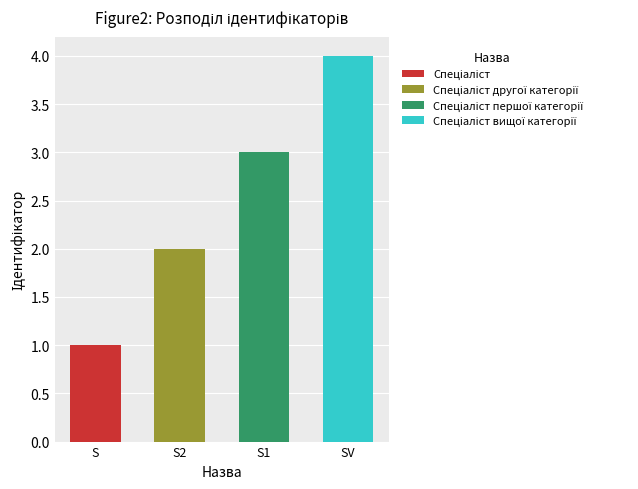

Rank the categories by value from lowest to highest.

Спеціаліст, Спеціаліст другої категорії, Спеціаліст першої категорії, Спеціаліст вищої категорії